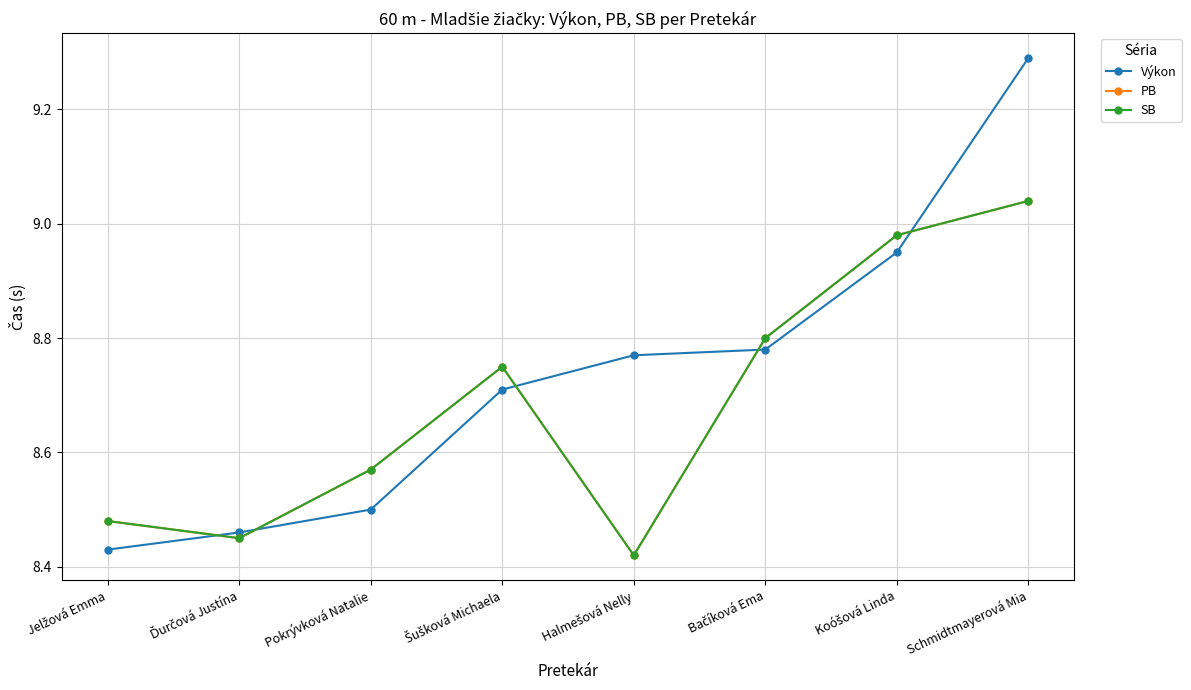

Is this an area chart (filled region under the line)?

No